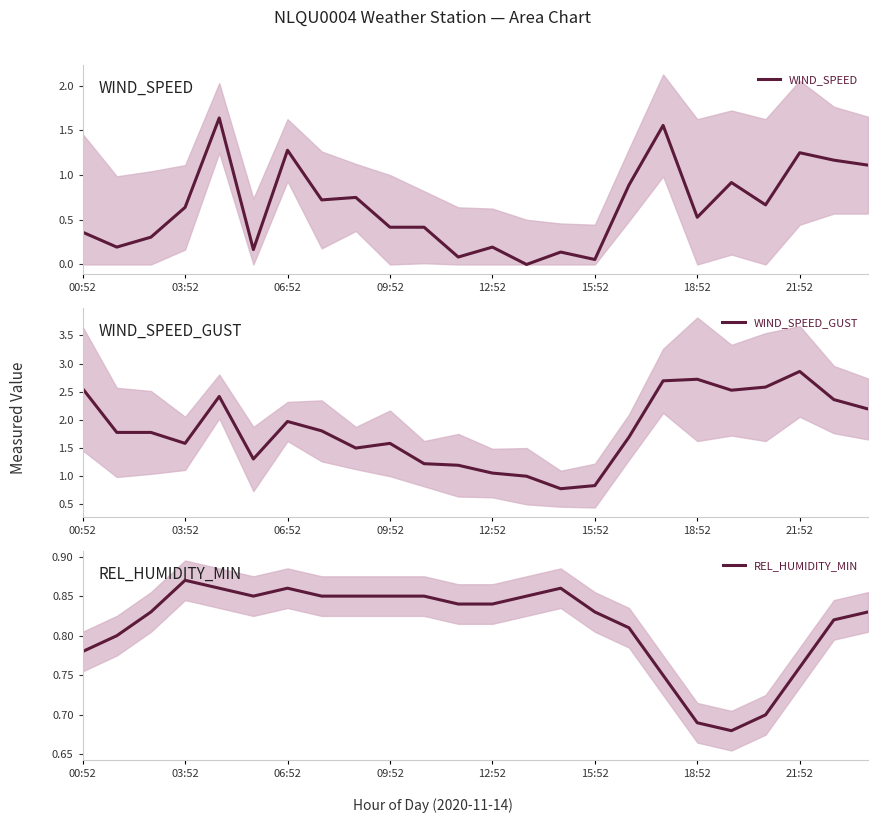

At how many categories does at least one series exceed 0?

24